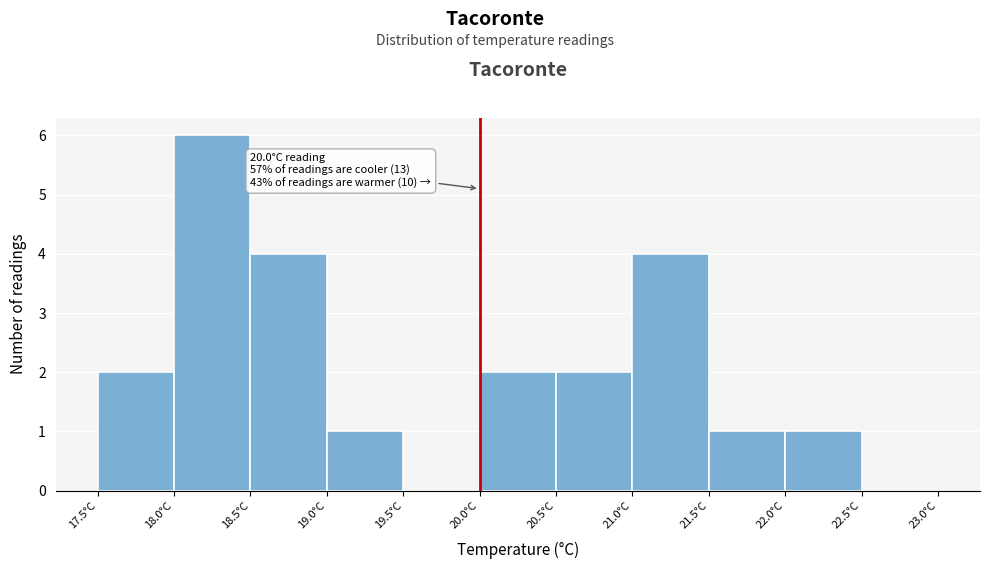

Which range on the x-axis has the tallest bar?

18.0 to 18.5